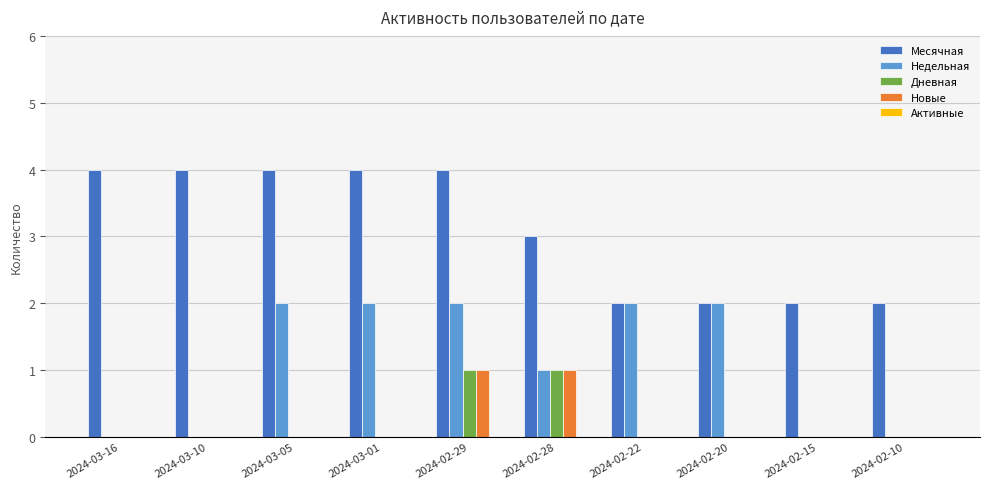

What value does the Дневная series have at 2024-02-29?

1